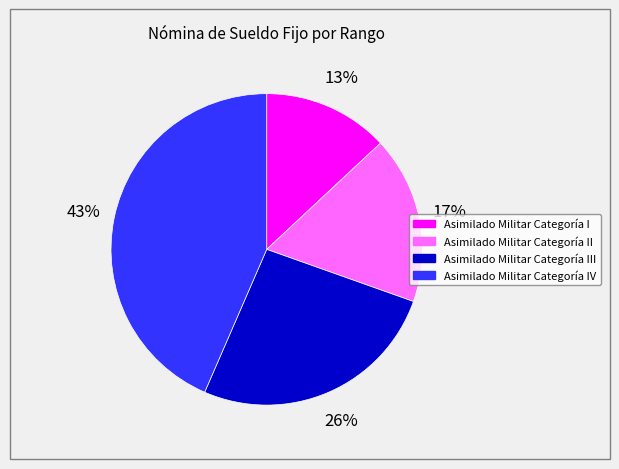

Is there any slice that represents more than half of the pie?

No